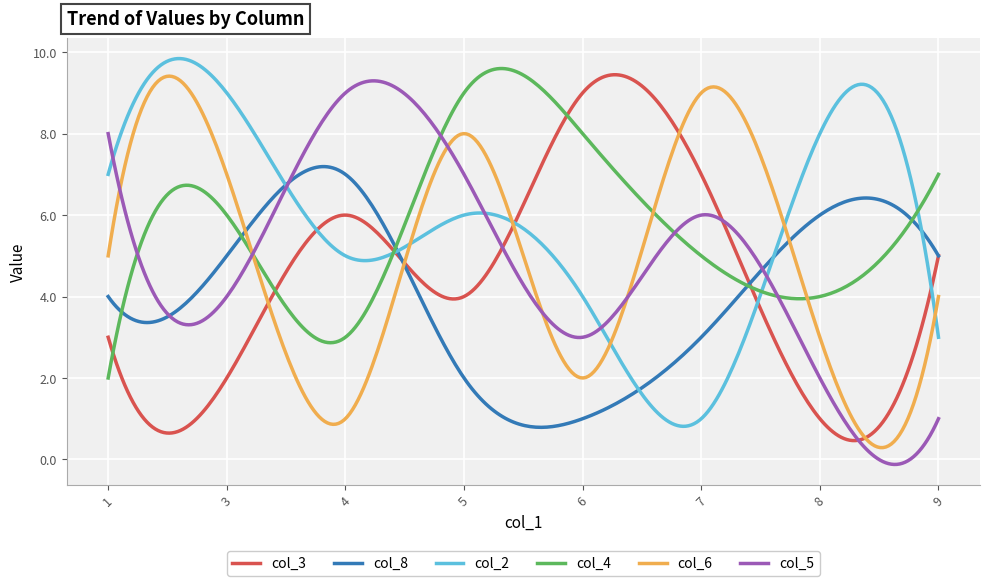

What is the greatest value displayed?

9.8